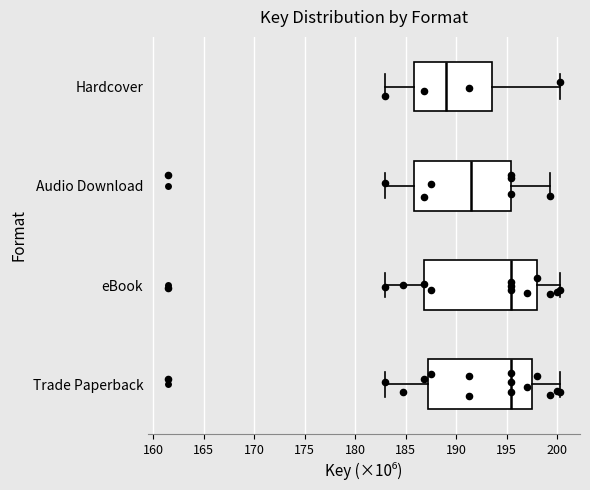

Which box is the widest, from its left edge to its right edge?

eBook